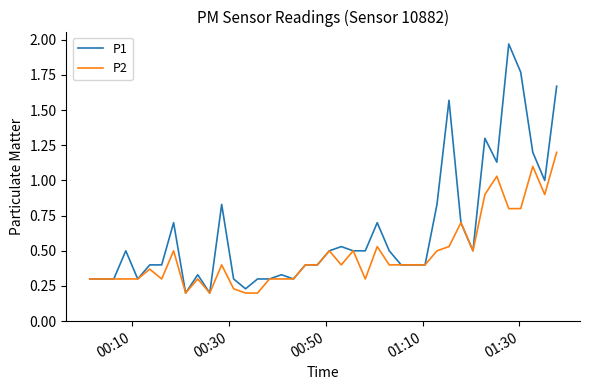

Rank the series by their average value, from highest to lowest.

P1, P2